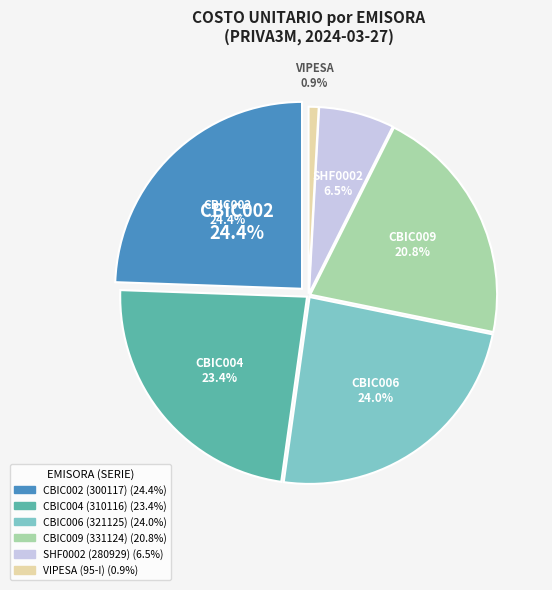

Which slice is the largest?

CBIC002 (300117)